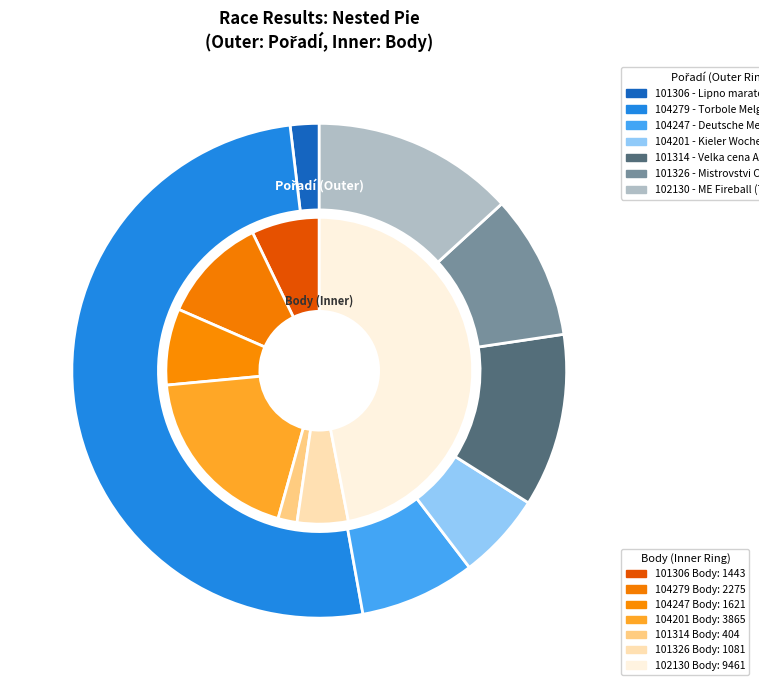

To the nearest percent, what is the combined percentage of 101306 and 101314?

13%